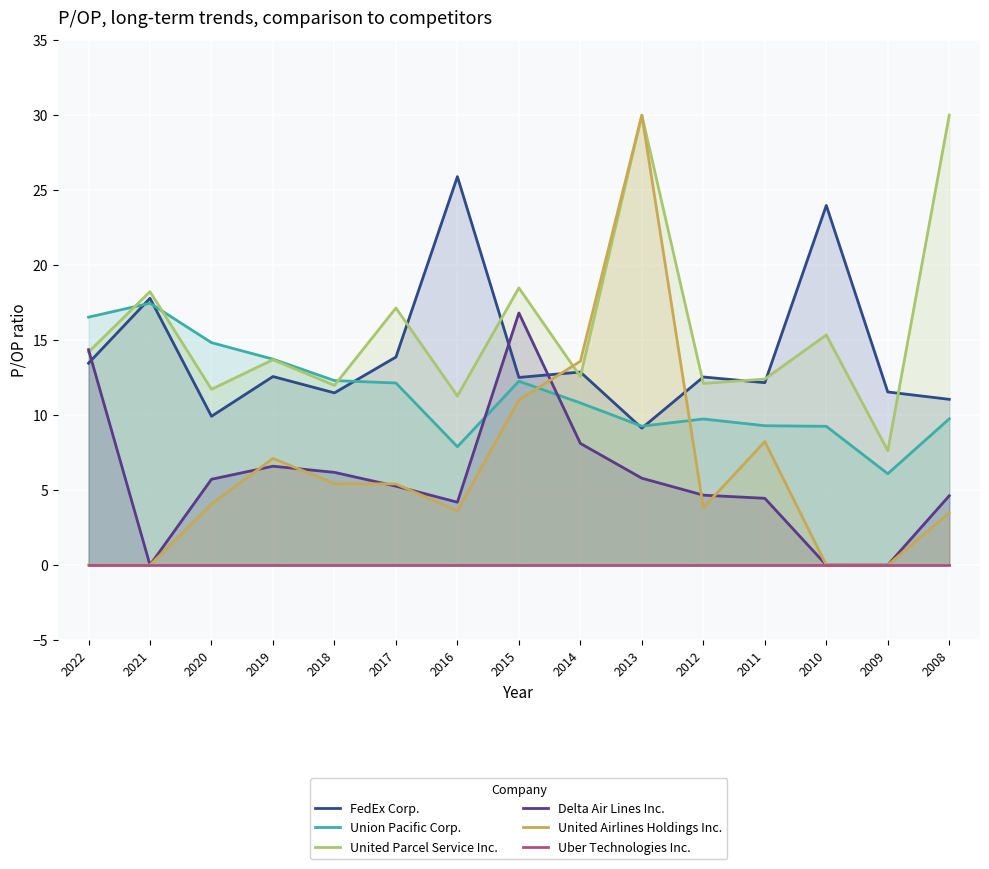

At which category does Union Pacific Corp. reach its first local valley?

2016